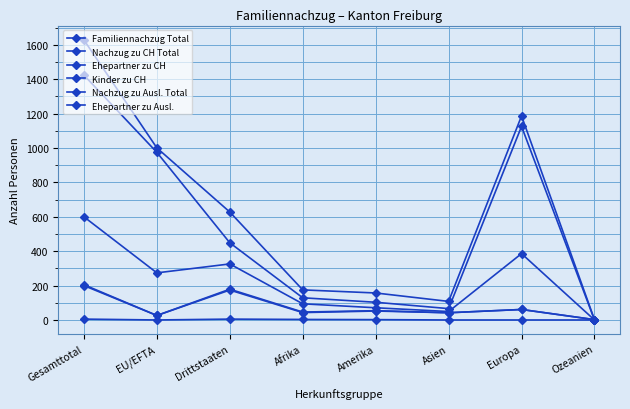

Does the chart have visible grid lines?

Yes